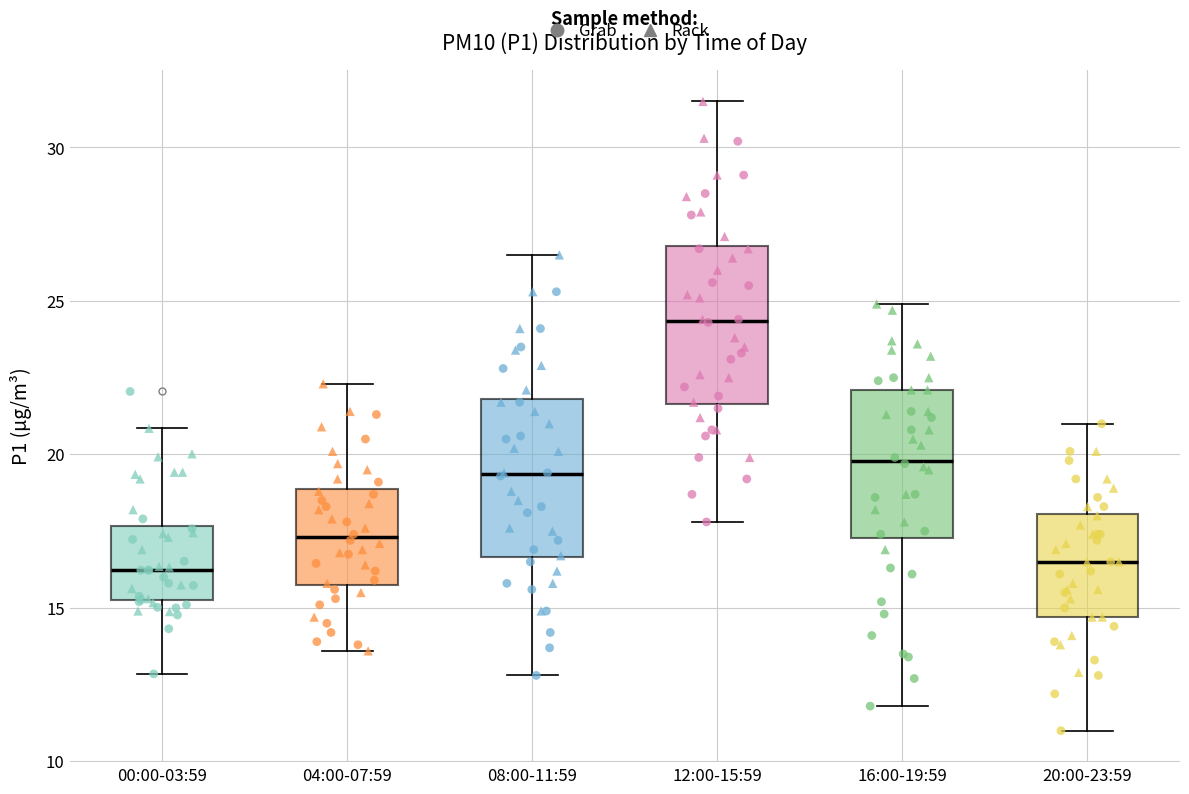

Reading left to right, transcribe this box plot: for each box, give where its median line is, the range the box spans, and where its two whiskers end, as read against the y-axis. The values are not printed on the chart, so give them approximately, as read against the axis.

00:00-03:59: median 16.0, box 15.5 to 17.5, whiskers 13.0 to 21.0
04:00-07:59: median 17.5, box 16.0 to 19.0, whiskers 13.5 to 22.5
08:00-11:59: median 19.5, box 16.5 to 22.0, whiskers 13.0 to 26.5
12:00-15:59: median 24.5, box 21.5 to 27.0, whiskers 18.0 to 31.5
16:00-19:59: median 20.0, box 17.5 to 22.0, whiskers 12.0 to 25.0
20:00-23:59: median 16.5, box 14.5 to 18.0, whiskers 11.0 to 21.0